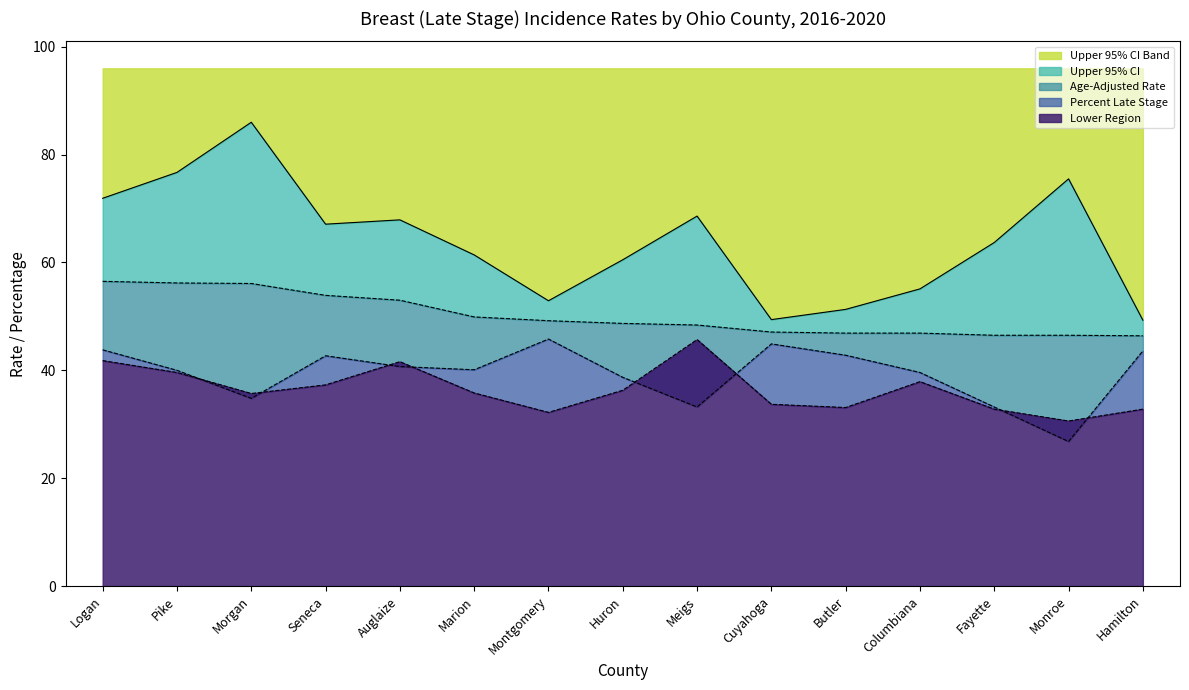

Is it true that Percent Late Stage equals 35.7 at Morgan?

True